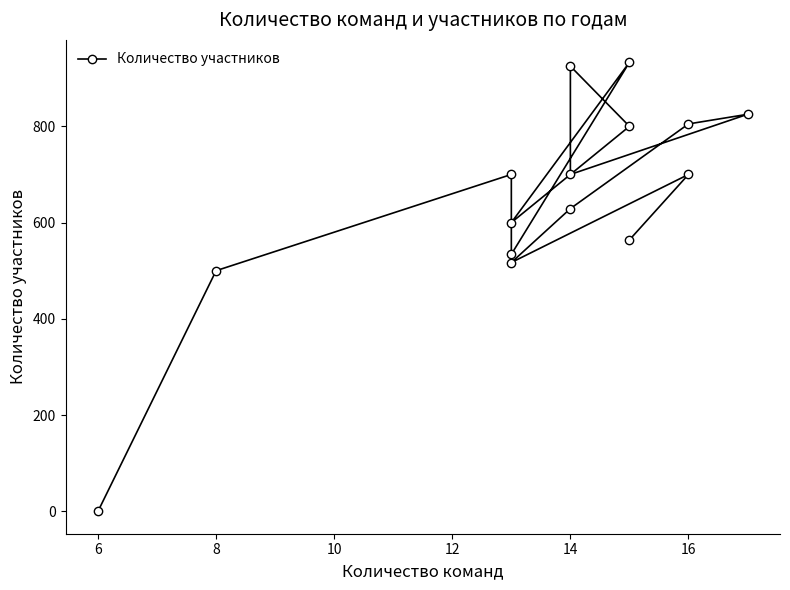

What is the maximum value shown in the chart?

933